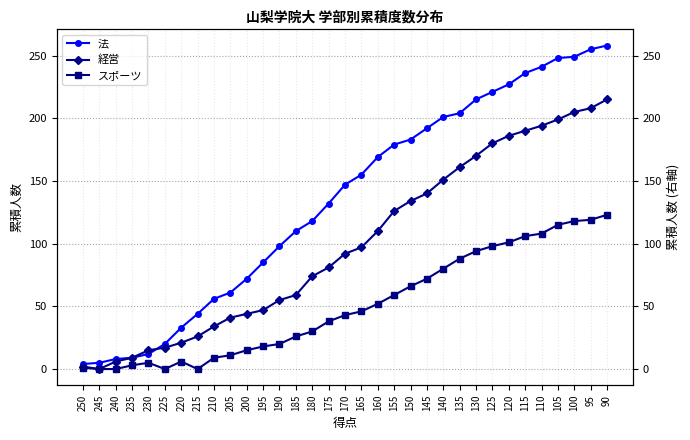

Is this an area chart (filled region under the line)?

No